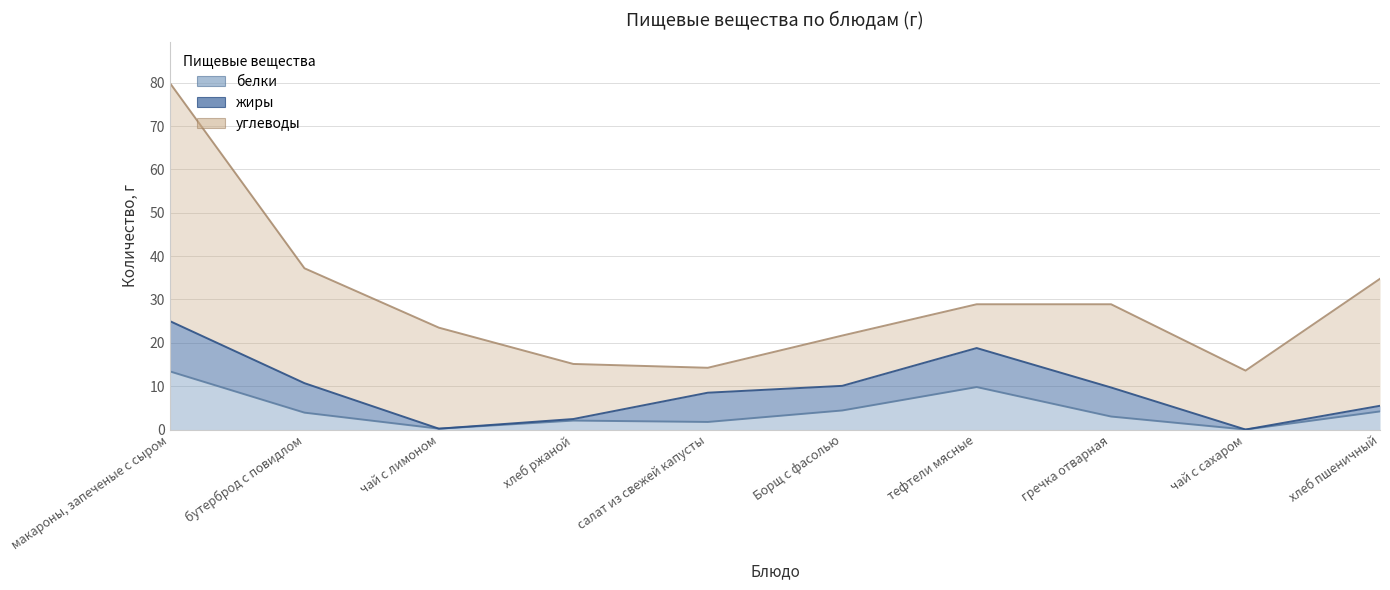

Is the value of белки at хлеб ржаной greater than the value of жиры at макароны, запеченые с сыром?

No